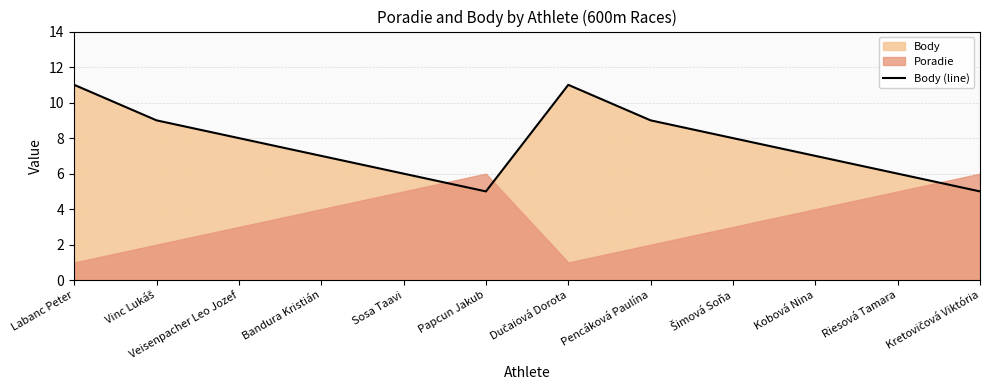

Which has a higher value, Šimová Soňa or Kretovičová Viktória?

Šimová Soňa